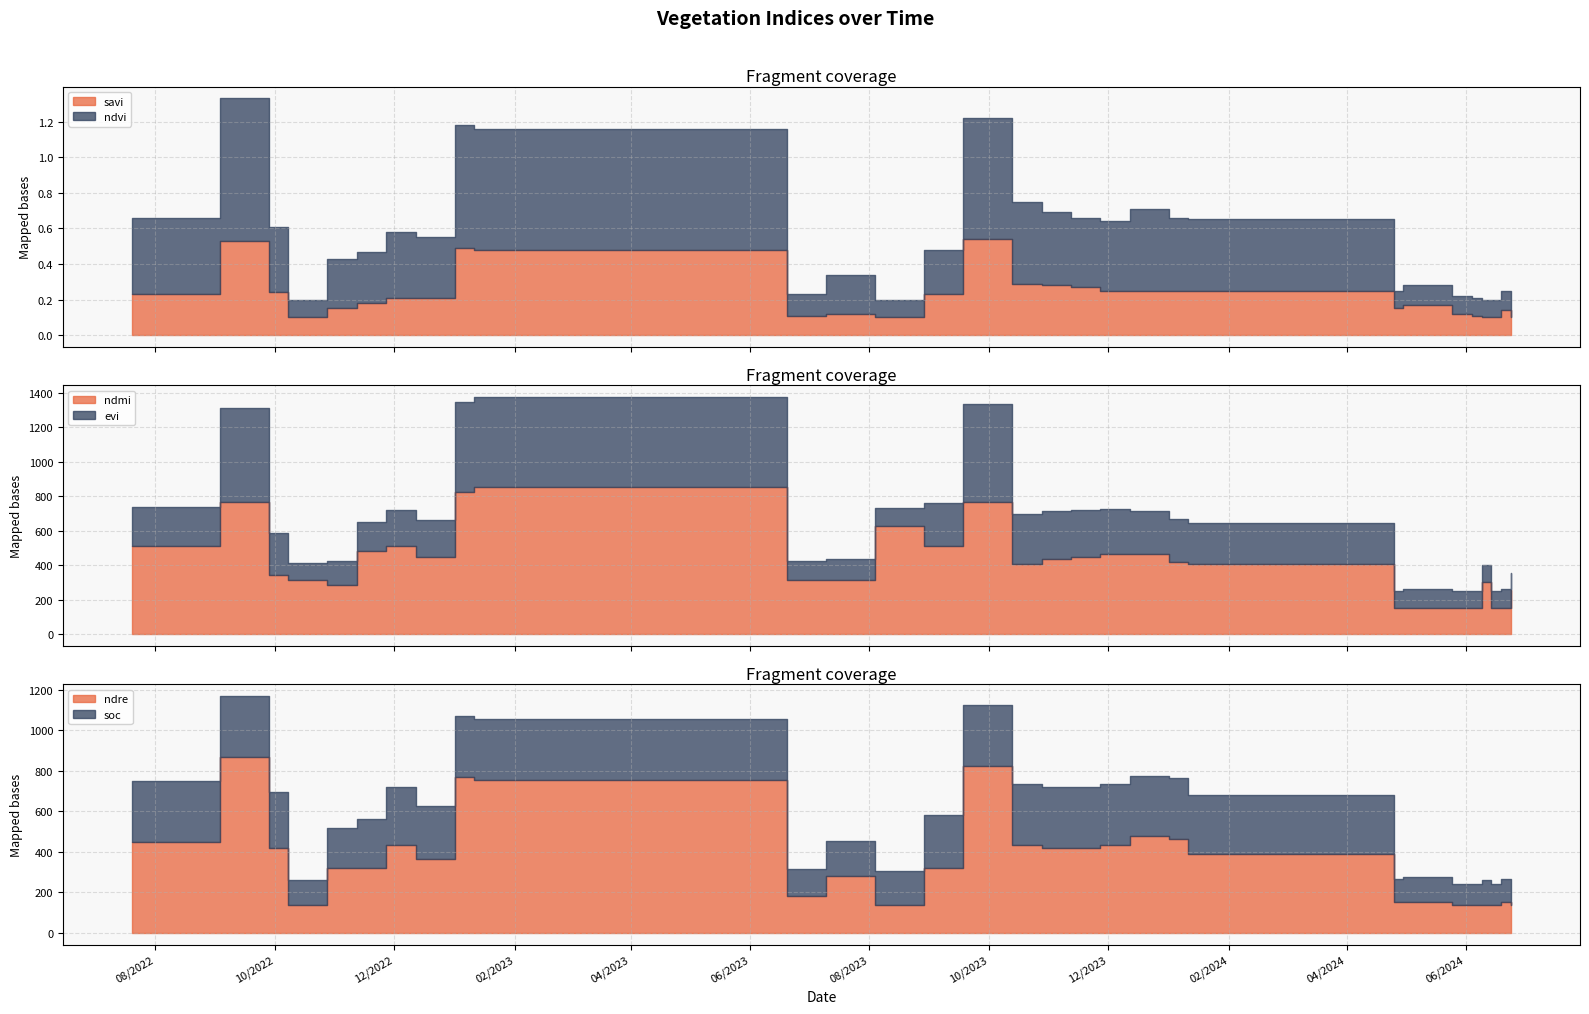

What are all the series names shown in the legend?

savi, ndvi, ndmi, soc, evi, ndre